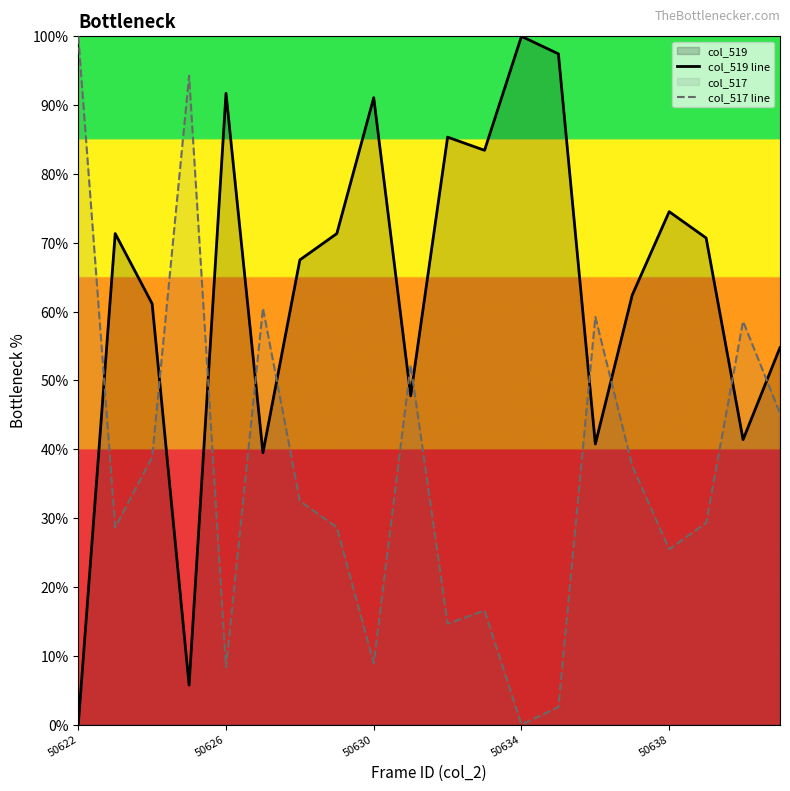

Which category has the highest value in the col_519 line series?

50634